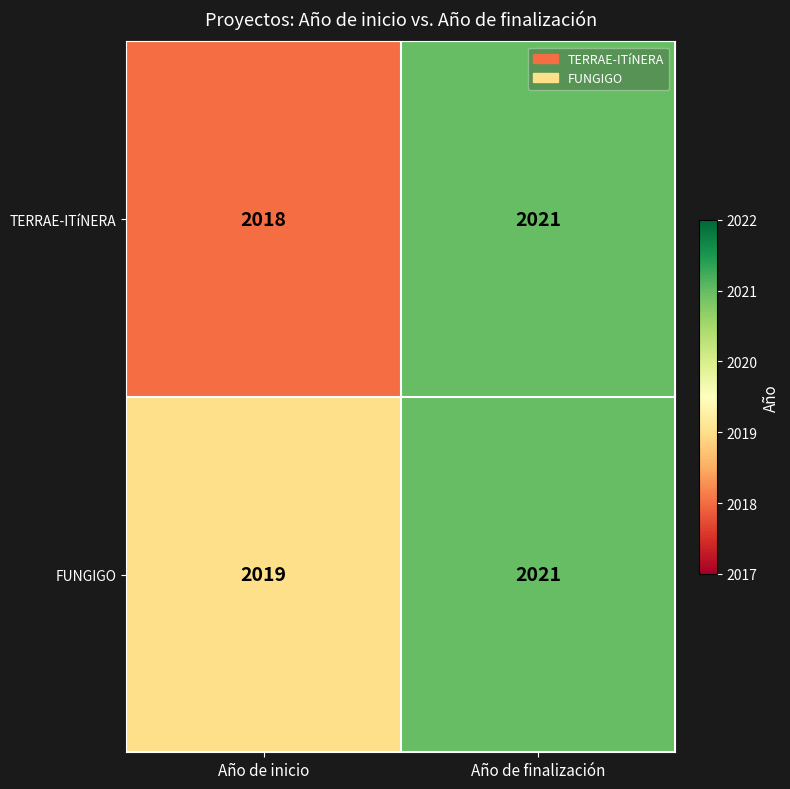

What is the difference between the maximum and minimum values in the TERRAE-ITíNERA series?

3